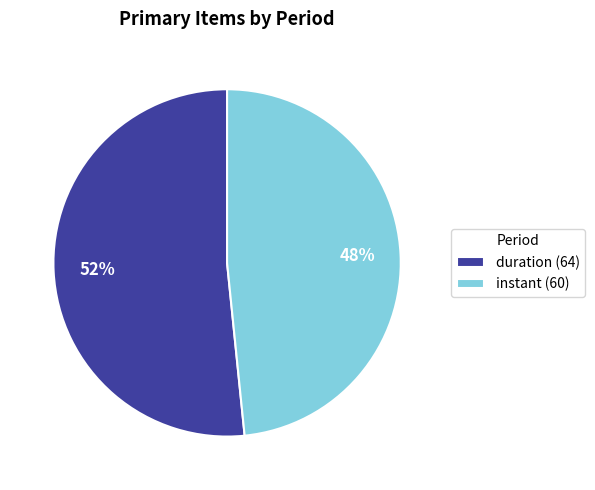

To the nearest percent, what portion does duration (64) represent?

52%